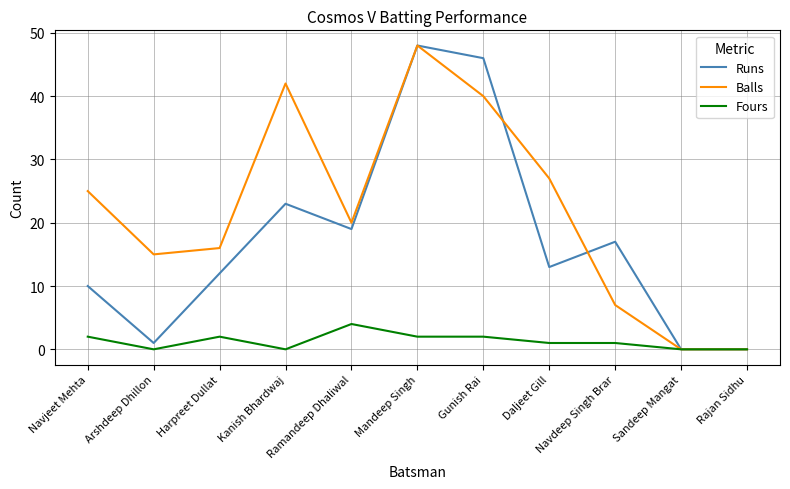

What is the maximum value for Balls?

48